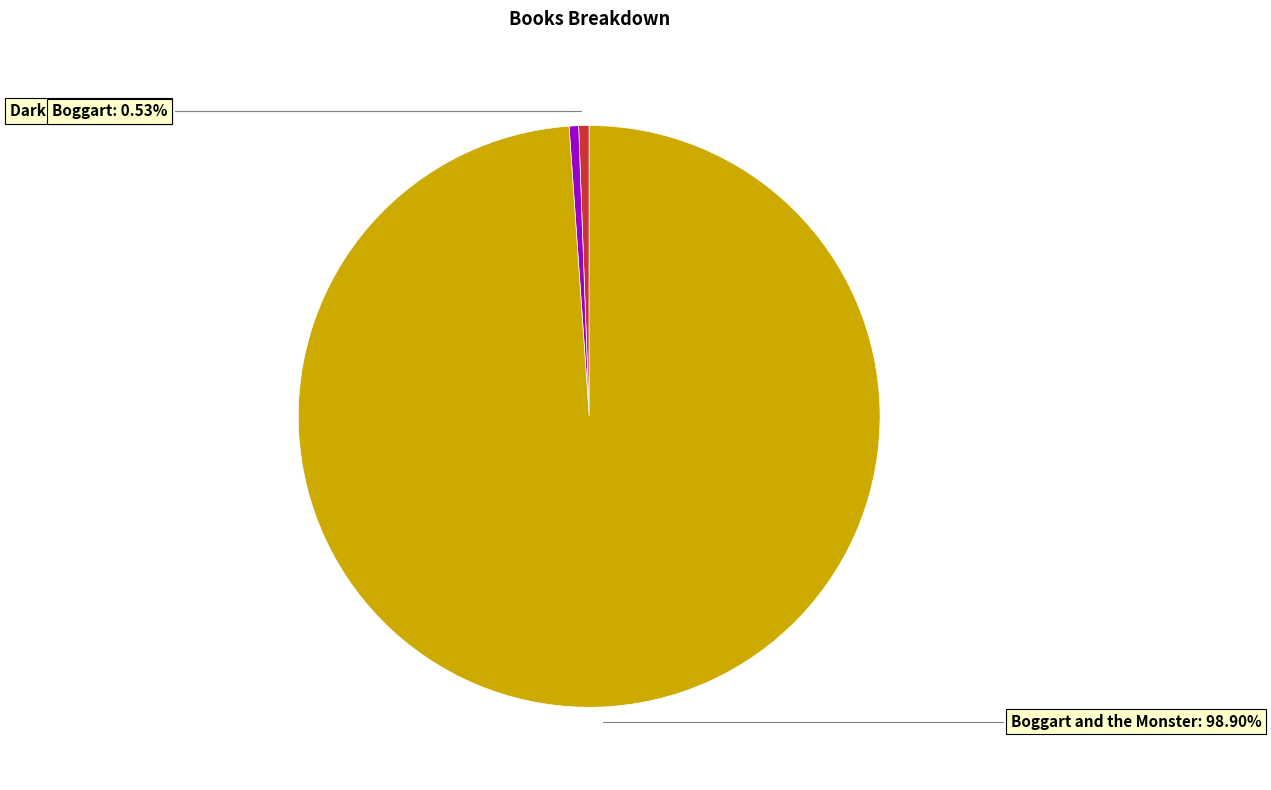

What percentage is the Boggart and the Monster slice, to the nearest percent?

99%